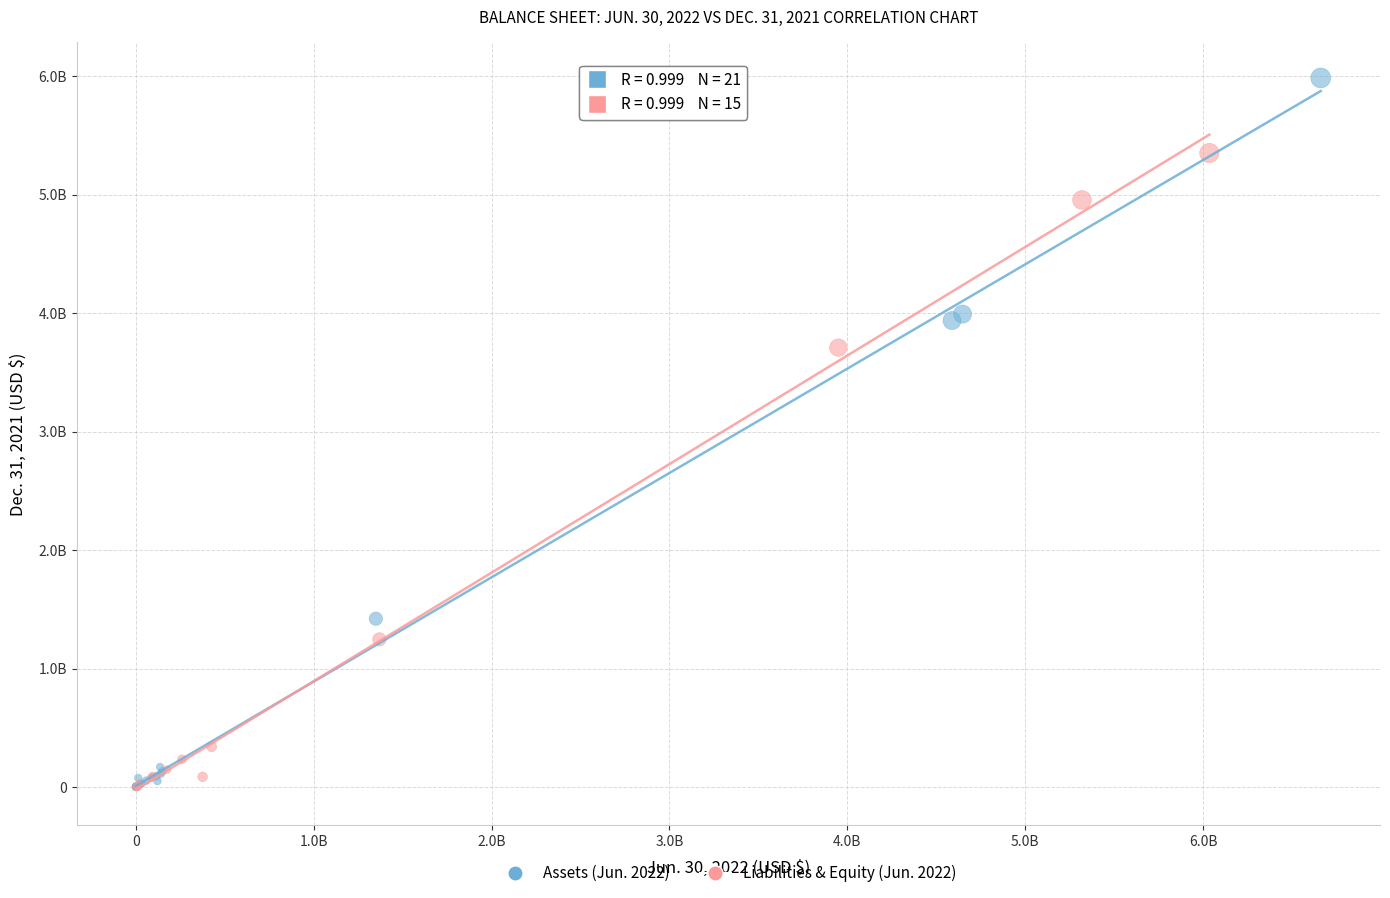

Which series has the largest Y range (max minus min)?

Assets (Jun. 2022)